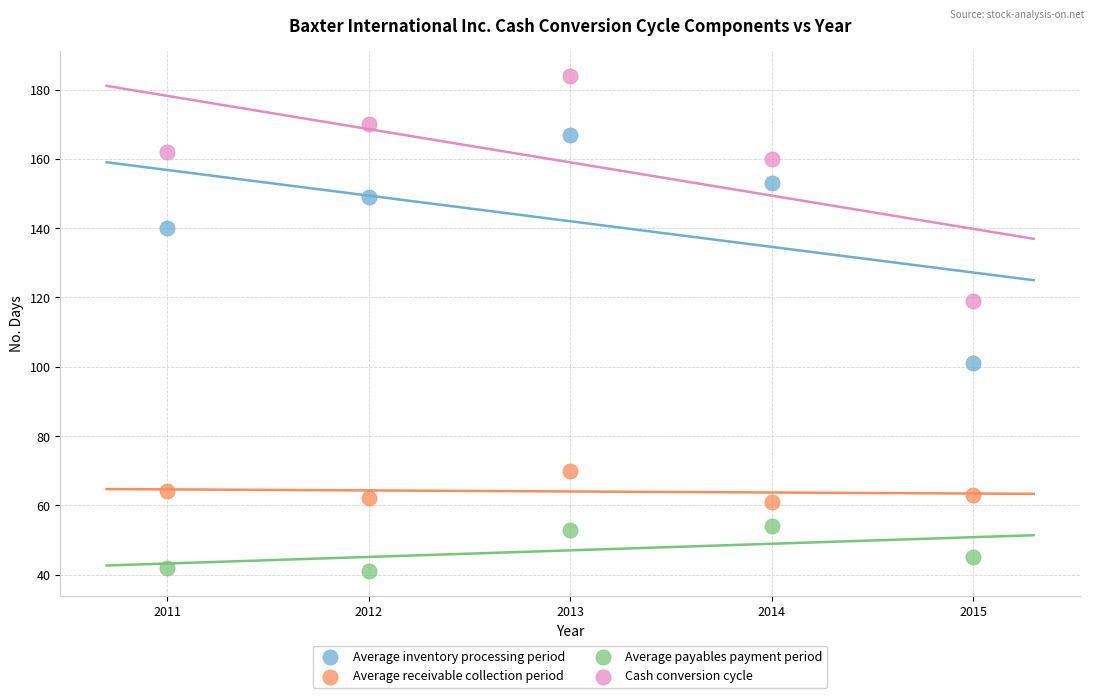

Which series reaches the maximum Y coordinate?

Cash conversion cycle